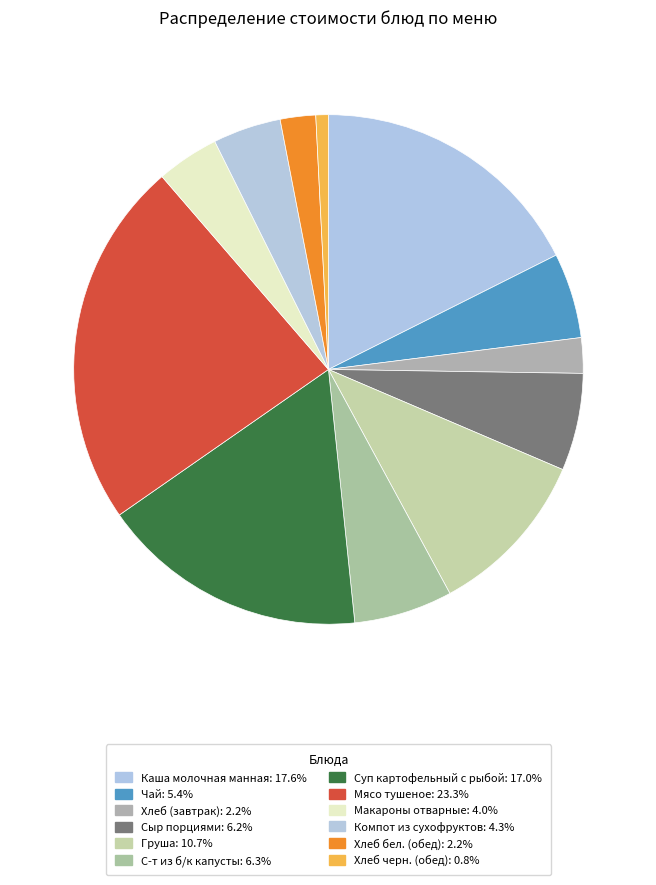

What percentage is the С-т из б/к капусты slice, to the nearest percent?

6%